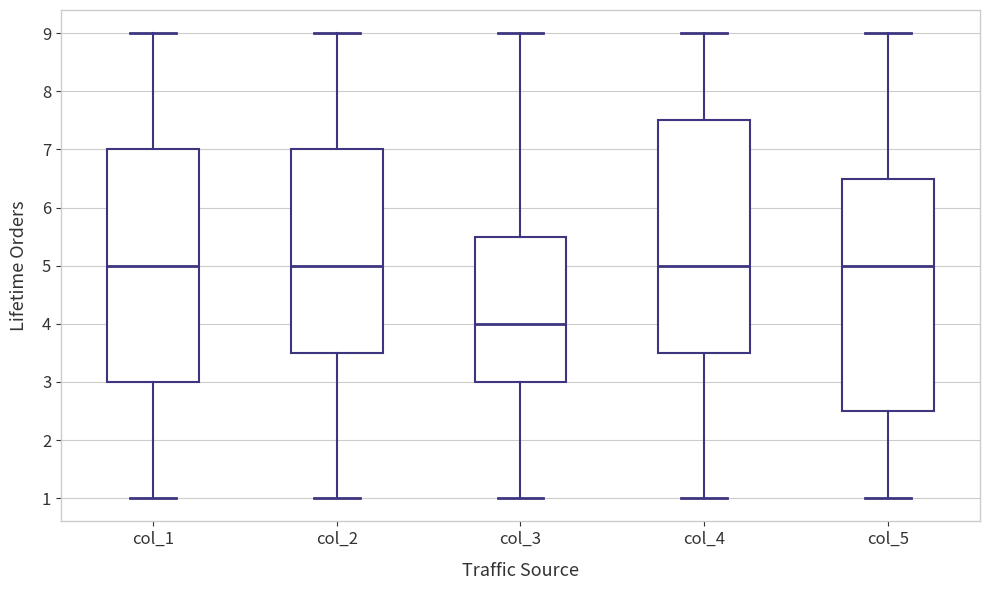

Reading left to right, transcribe this box plot: for each box, give where its median line is, the range the box spans, and where its two whiskers end, as read against the y-axis. The values are not printed on the chart, so give them approximately, as read against the axis.

col_1: median 5.0, box 3.0 to 7.0, whiskers 1.0 to 9.0
col_2: median 5.0, box 3.5 to 7.0, whiskers 1.0 to 9.0
col_3: median 4.0, box 3.0 to 5.5, whiskers 1.0 to 9.0
col_4: median 5.0, box 3.5 to 7.5, whiskers 1.0 to 9.0
col_5: median 5.0, box 2.5 to 6.5, whiskers 1.0 to 9.0